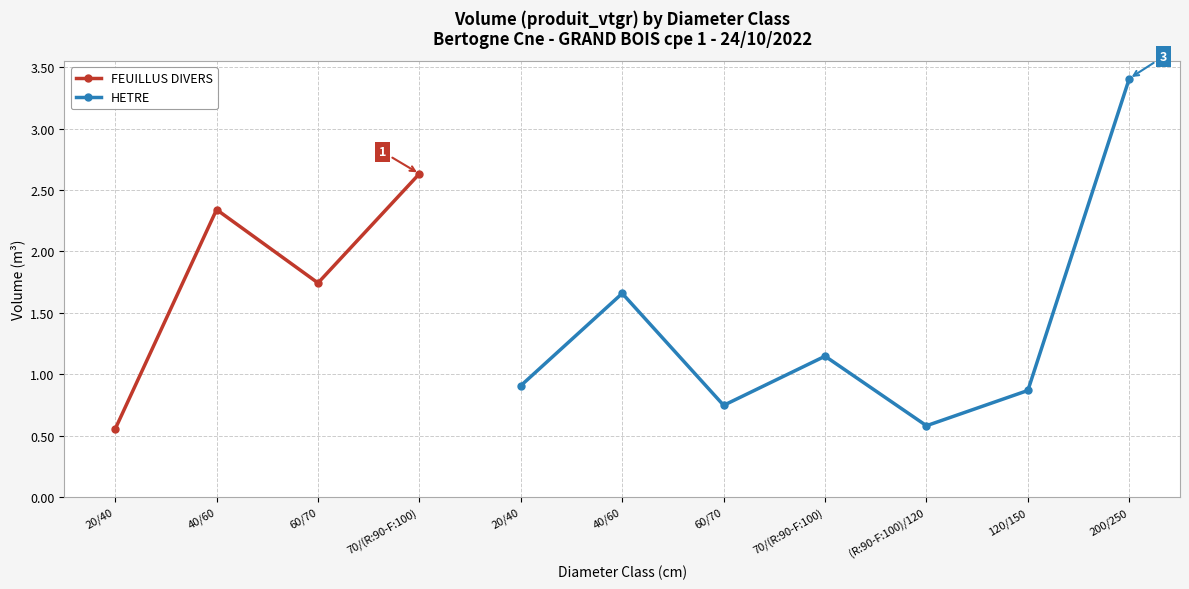

At which category does HETRE reach its first local valley?

60/70